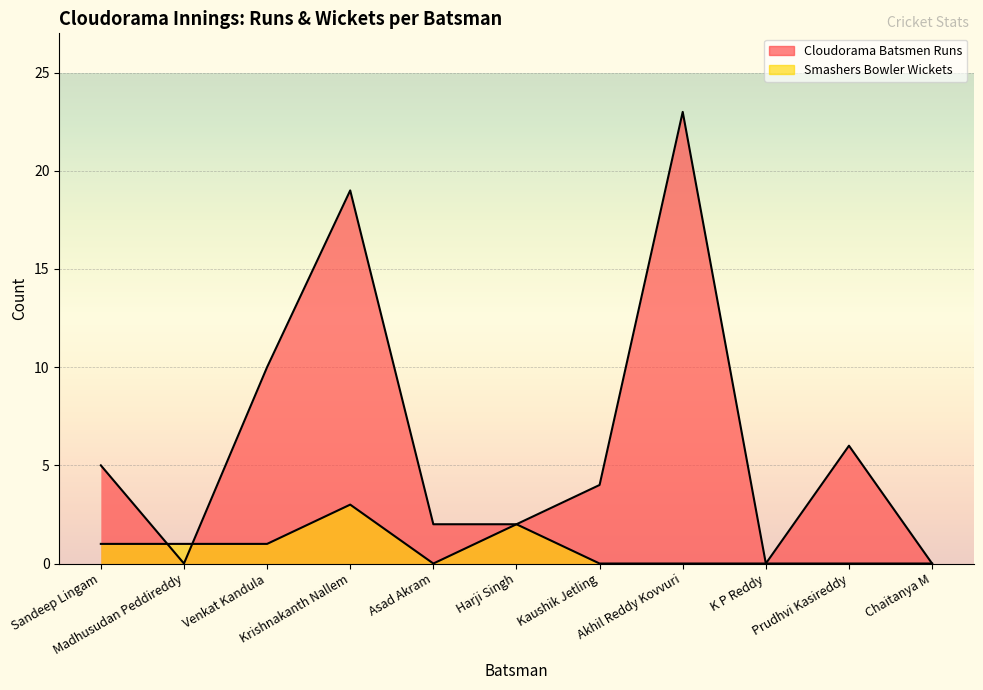

What is the value of the Smashers Bowler Wickets point at the 1st from the left?

1